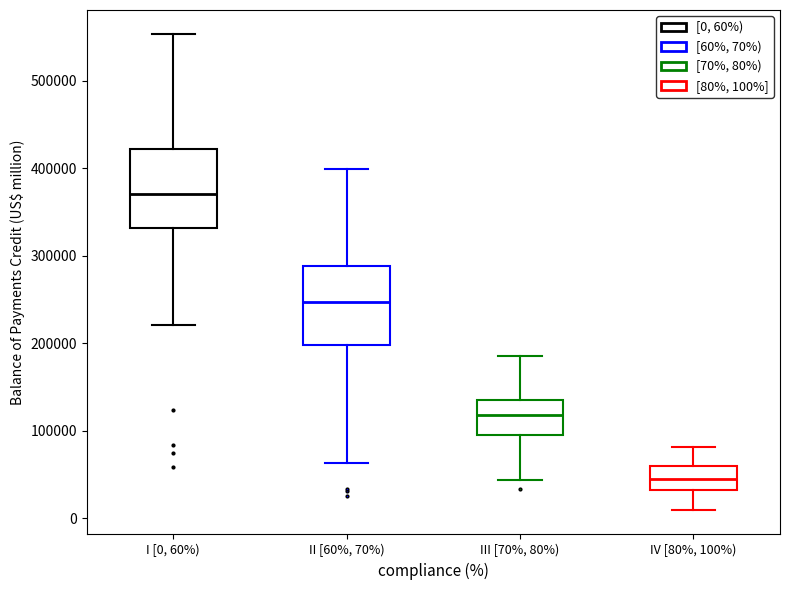

Reading left to right, transcribe this box plot: for each box, give where its median line is, the range the box spans, and where its two whiskers end, as read against the y-axis. The values are not printed on the chart, so give them approximately, as read against the axis.

I [0, 60%): median 370000, box 330000 to 420000, whiskers 220000 to 550000
II [60%, 70%): median 250000, box 200000 to 290000, whiskers 60000 to 400000
III [70%, 80%): median 120000, box 90000 to 140000, whiskers 40000 to 190000
IV [80%, 100%): median 50000, box 30000 to 60000, whiskers 10000 to 80000